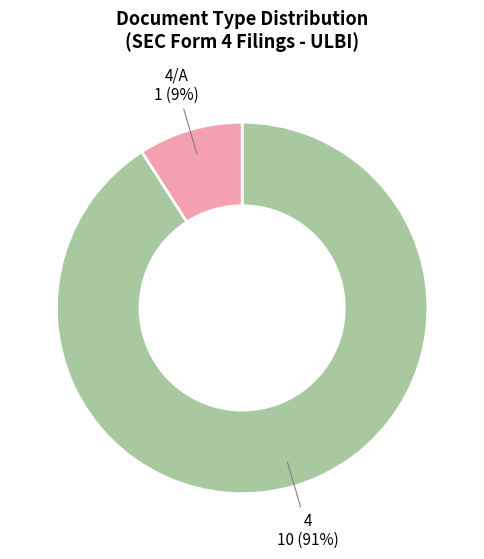

Count the number of slices in the pie.

2